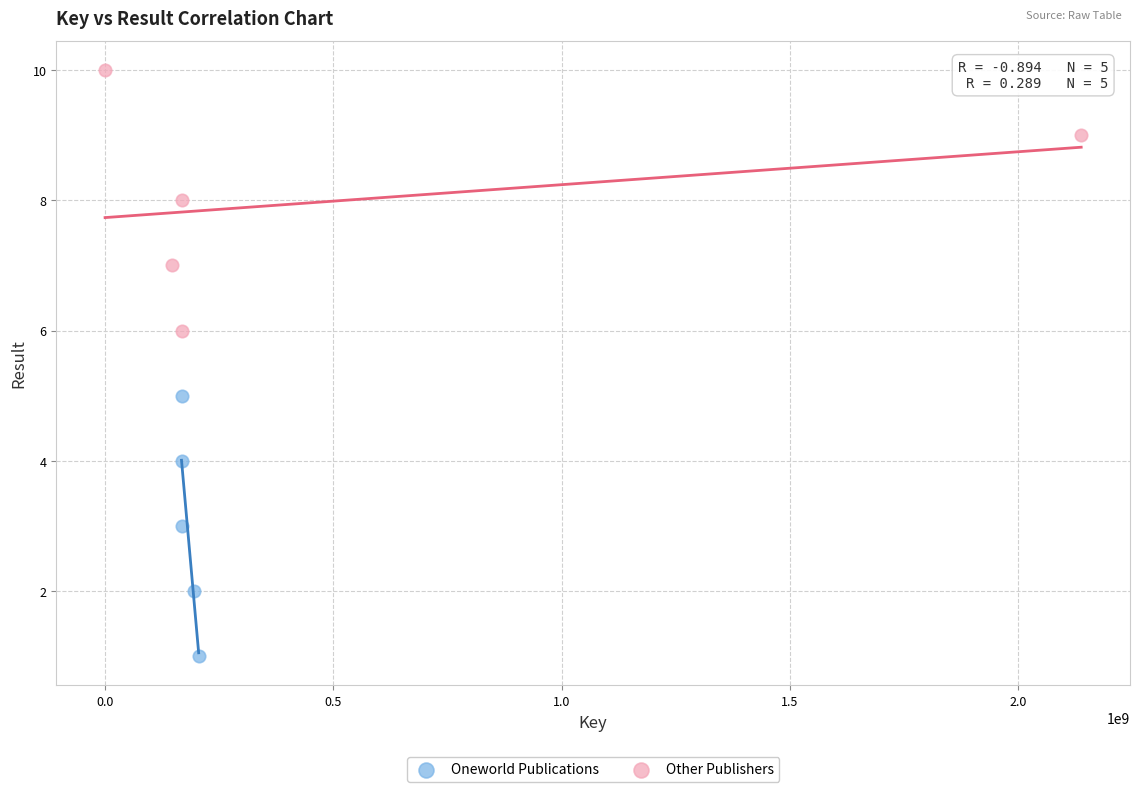

What are all the series names shown in the legend?

Oneworld Publications, Other Publishers